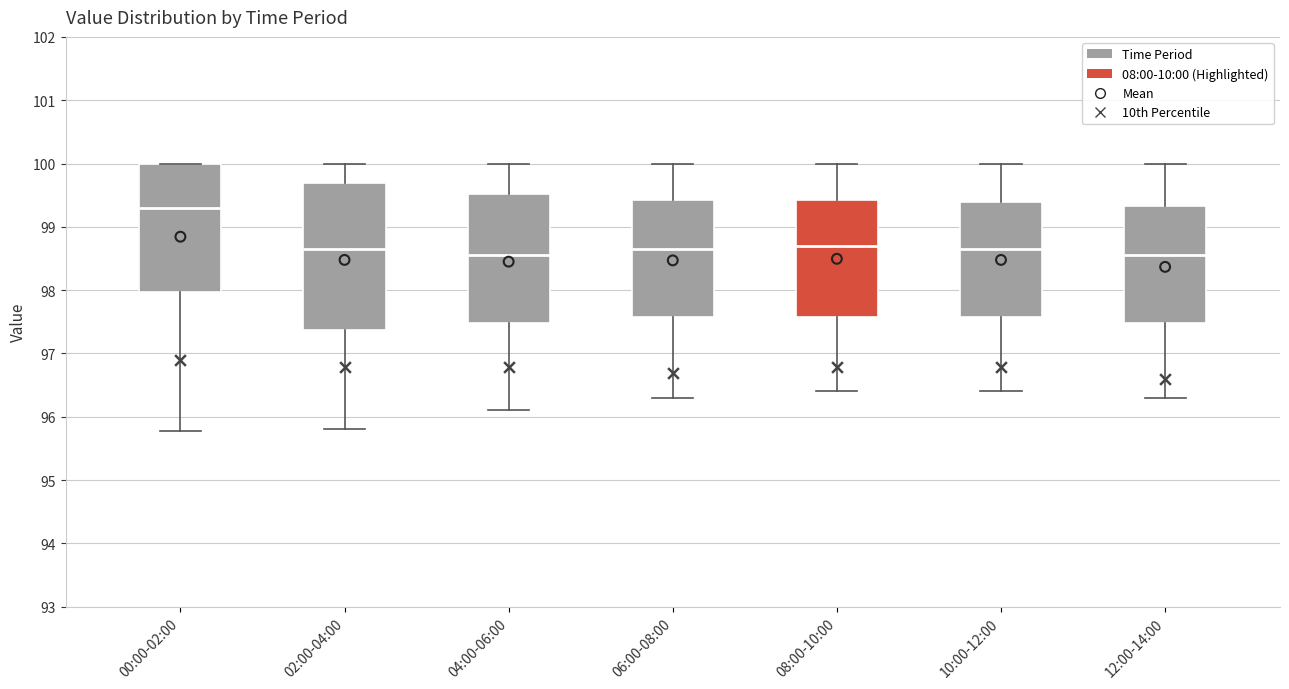

Where does the lower whisker of the box for 04:00-06:00 end on the y-axis? The values are not printed on the chart, so give them approximately, as read against the axis.

96.1